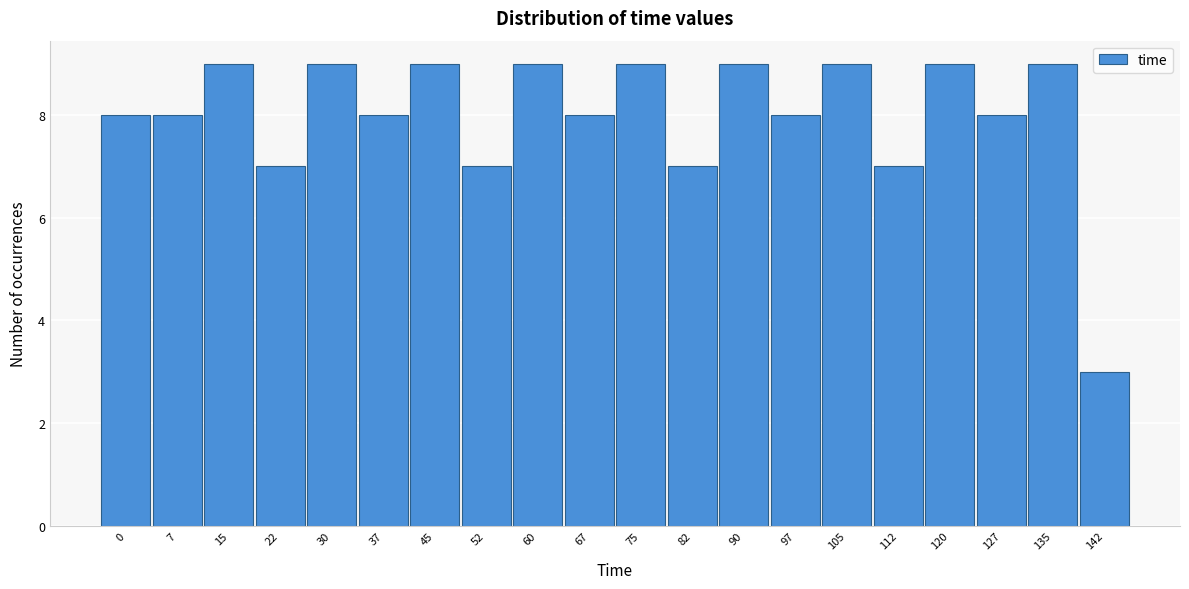

Reading right to left, transcribe all the data shown in this chart.

142=3	135=9	127=8	120=9	112=7	105=9	97=8	90=9	82=7	75=9	67=8	60=9	52=7	45=9	37=8	30=9	22=7	15=9	7=8	0=8